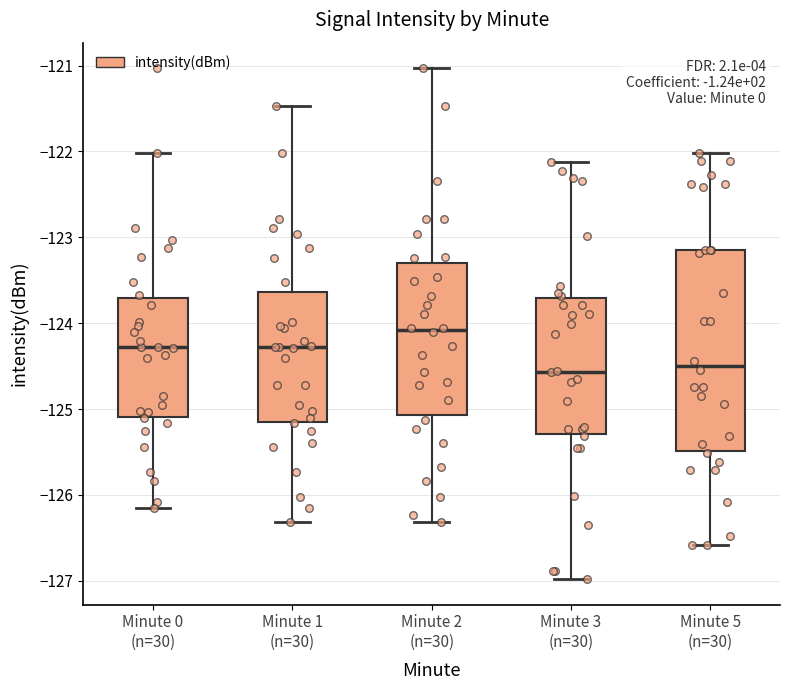

Comparing the boxes themselves (not the whiskers), which one is the tallest?

Minute 5 (n=30)